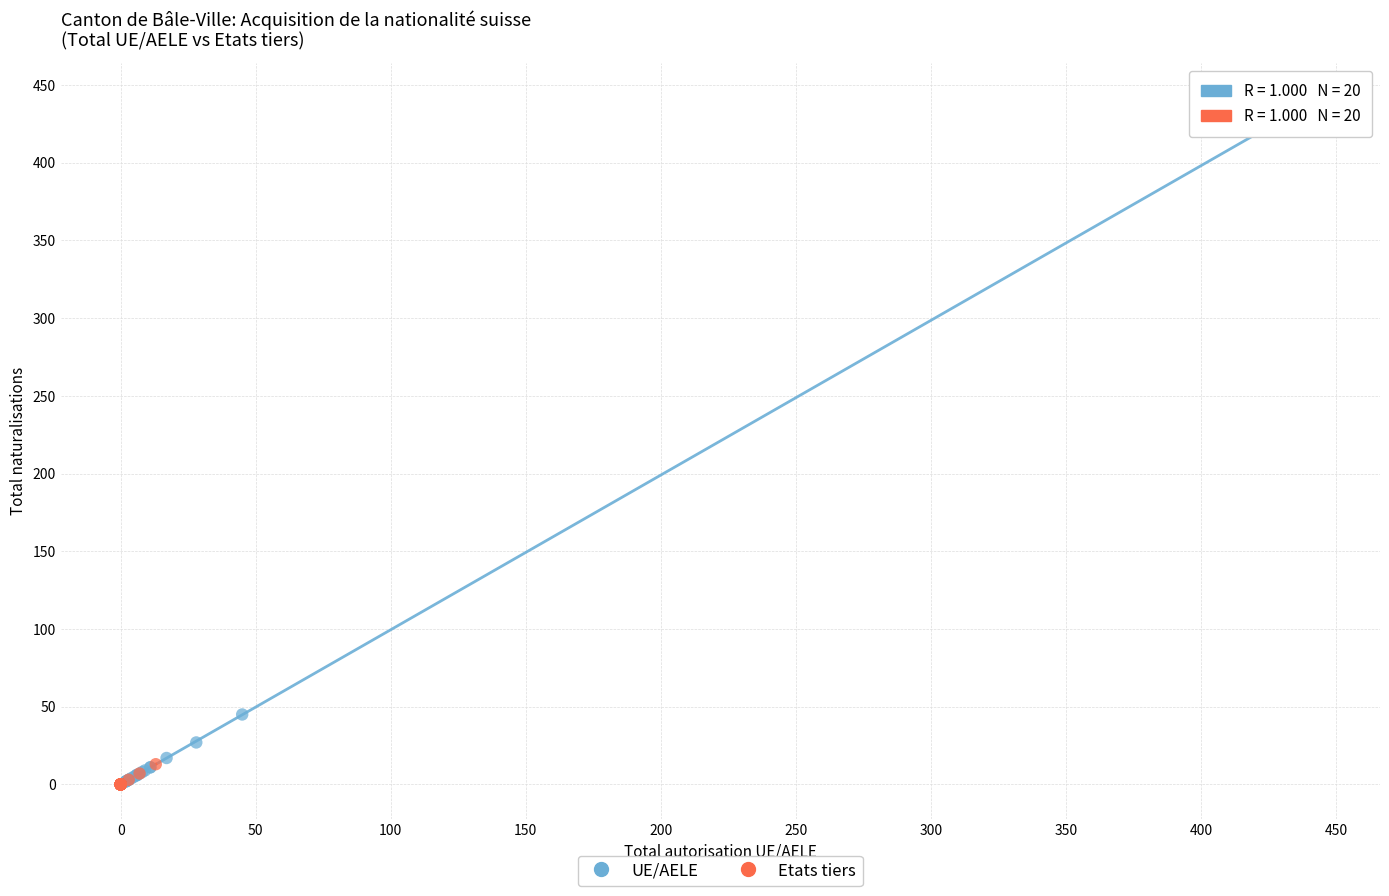

Which series reaches the maximum Y coordinate?

UE/AELE